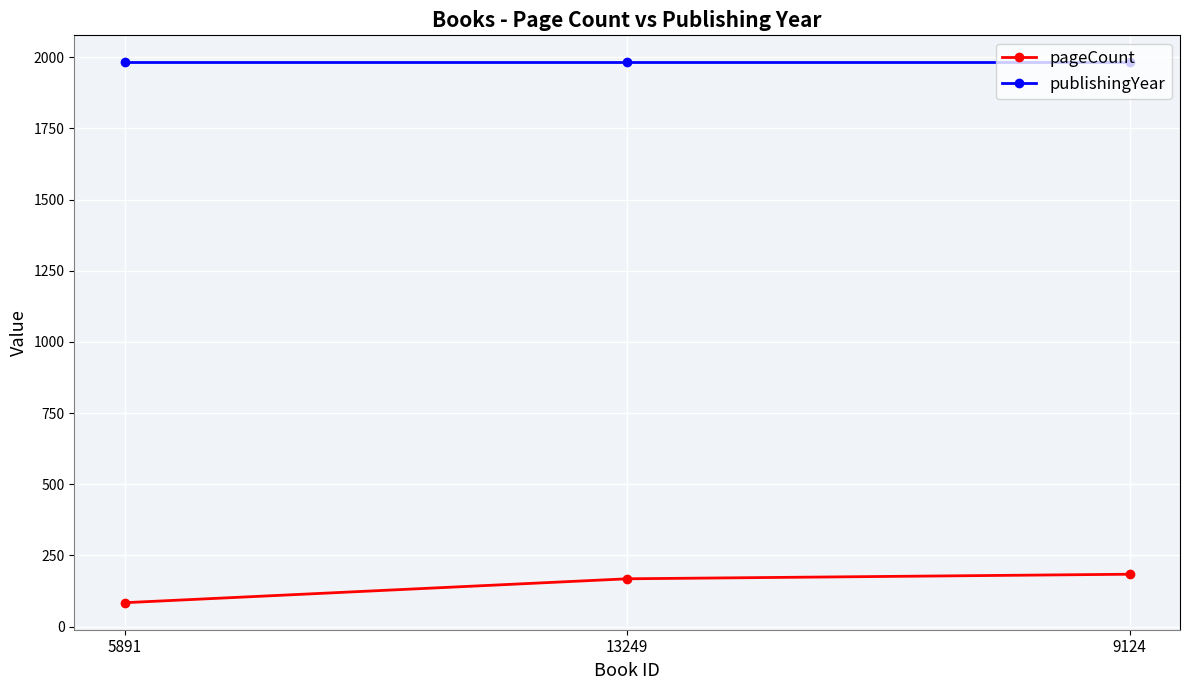

Is the value of pageCount at 9124 greater than the value of publishingYear at 5891?

No